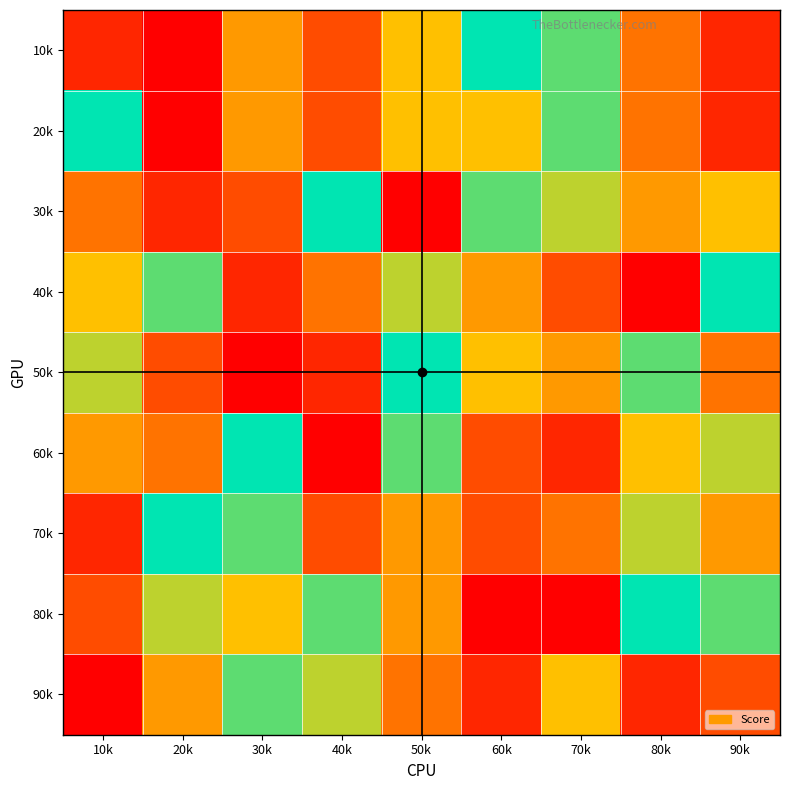

At how many categories does at least one series exceed 7?

9